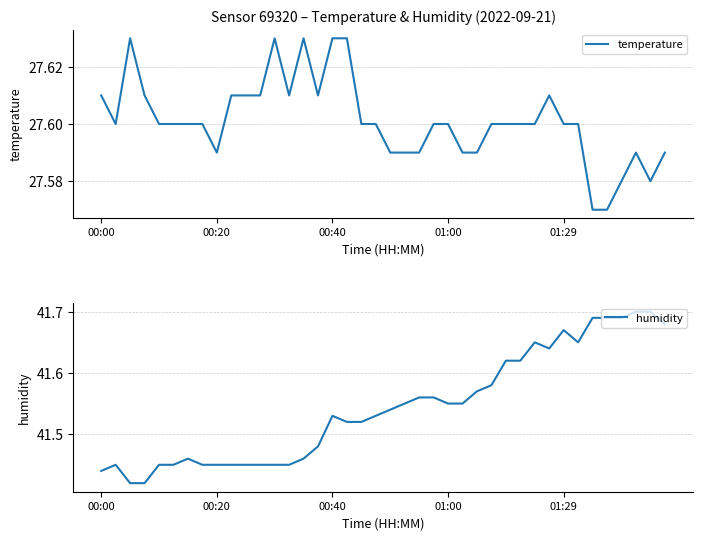

What is the minimum value shown in the chart?

27.6